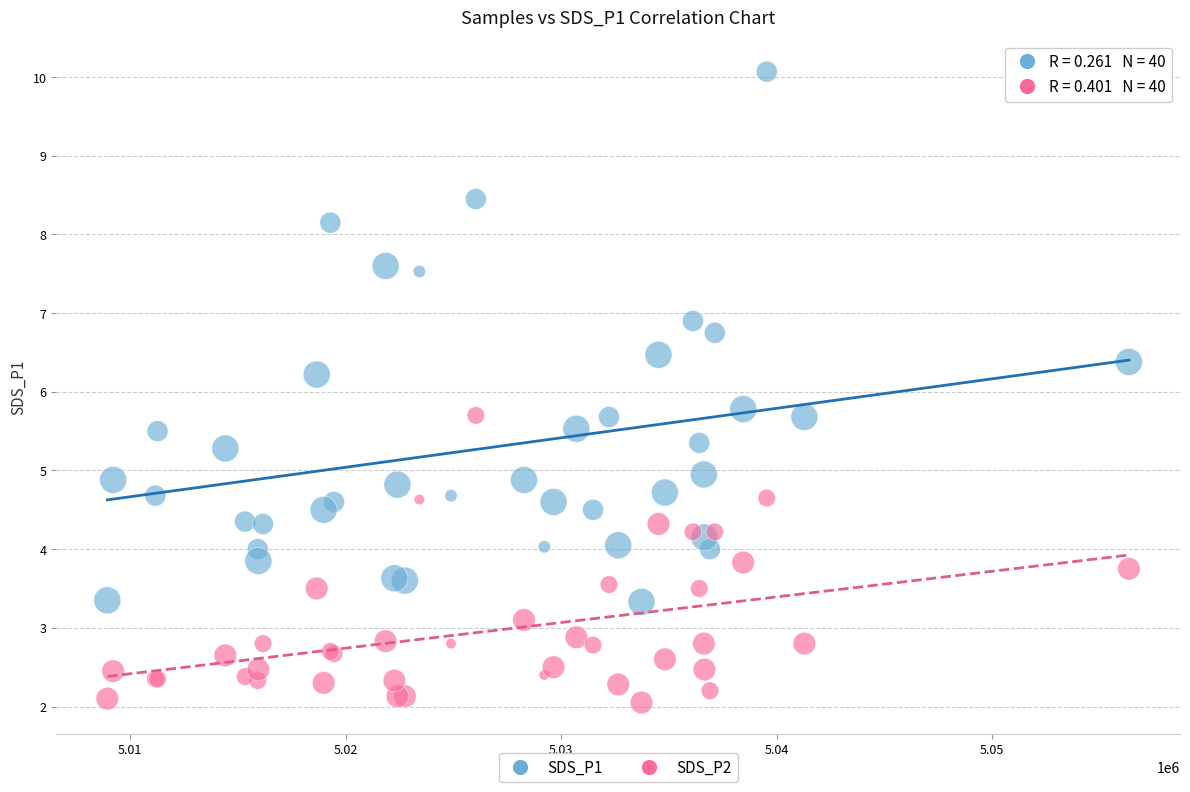

Which series contains the lowest Y value?

SDS_P2